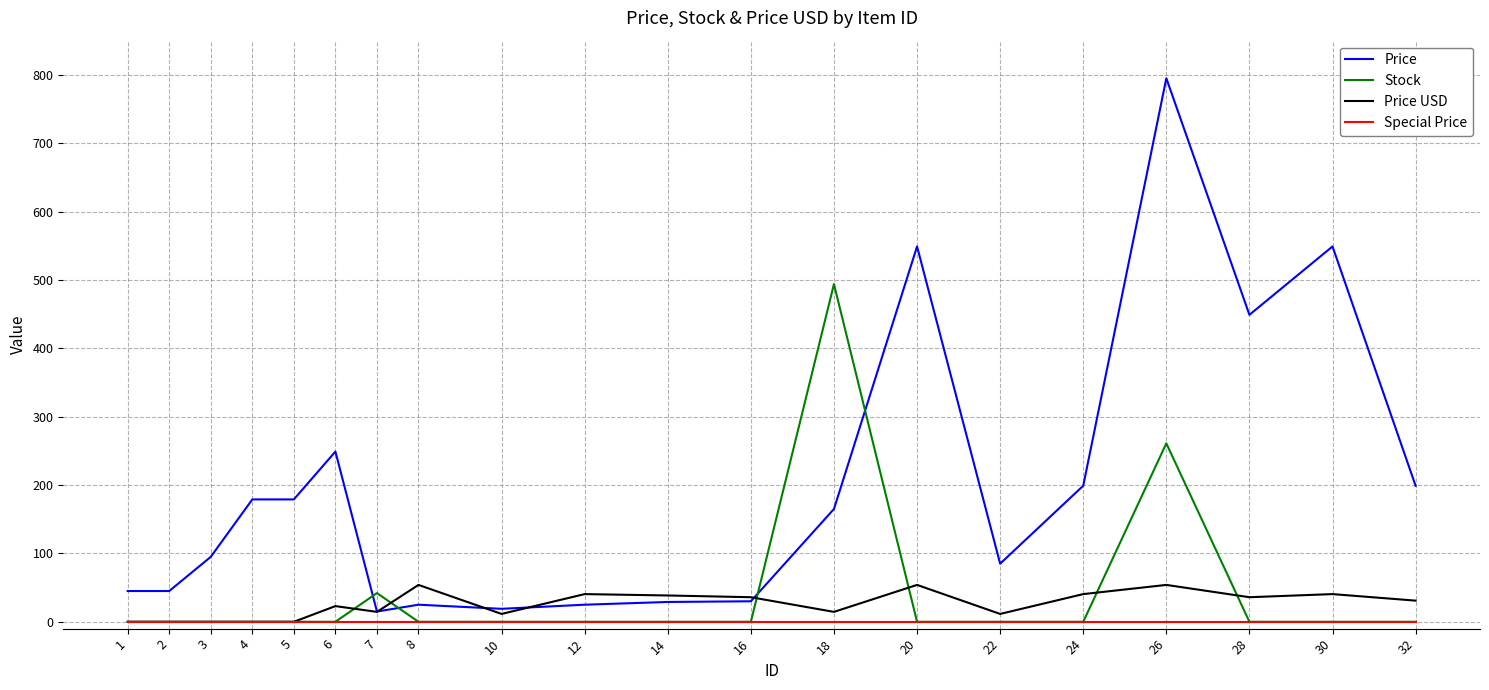

Between which two adjacent categories do Price and Stock first intersect?

6 and 7